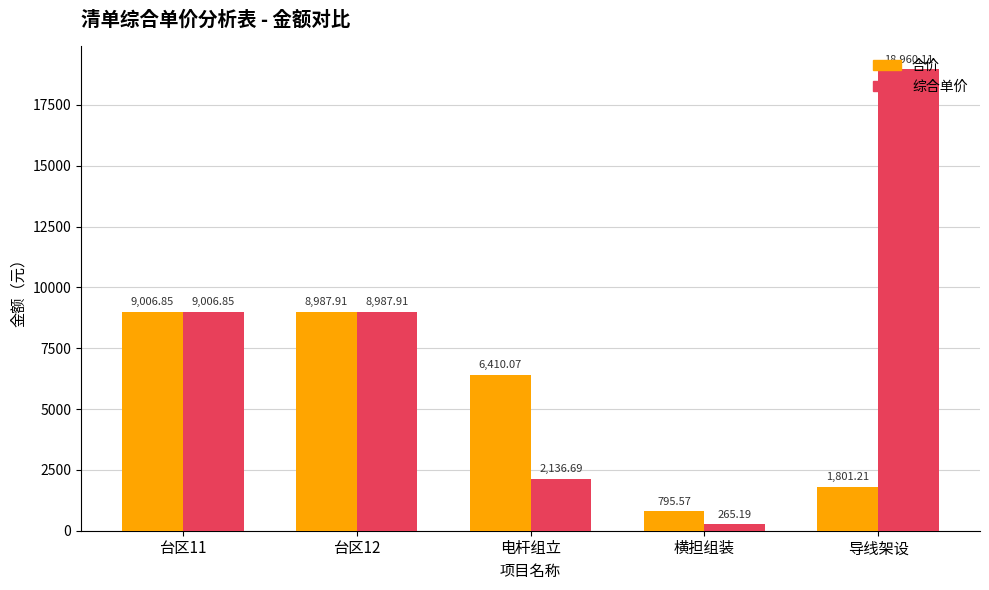

Does the chart contain stacked bars?

No